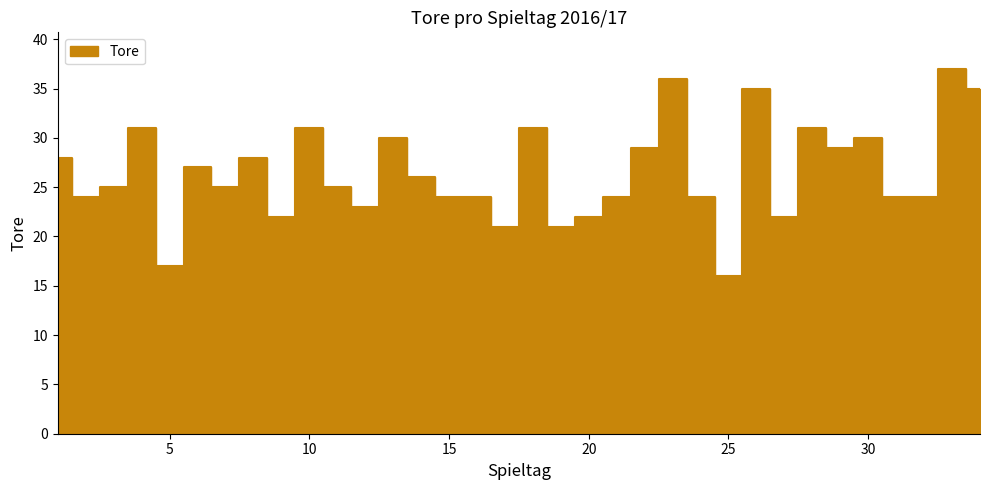

Rank the categories by value from lowest to highest.

25, 5, 17, 19, 9, 20, 27, 12, 2, 15, 16, 21, 24, 31, 32, 3, 7, 11, 14, 6, 1, 8, 22, 29, 13, 30, 4, 10, 18, 28, 26, 34, 23, 33